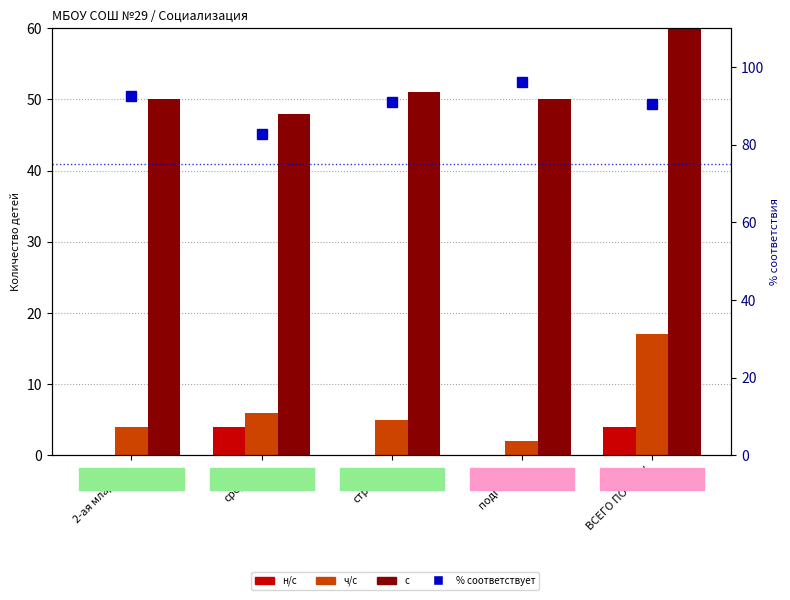

What is the value of the % соответствует bar at the 4th from the left?

96.2